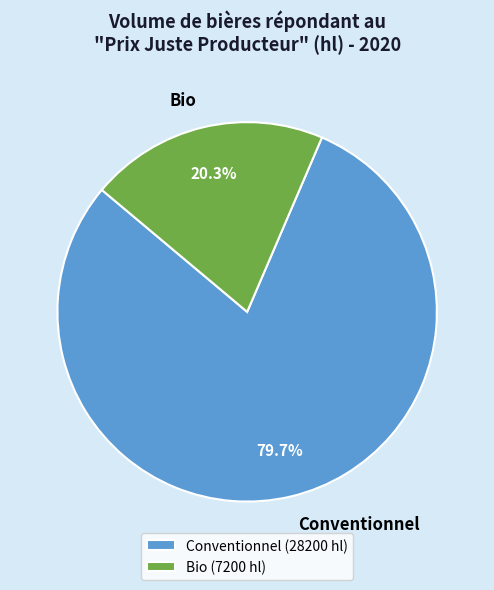

To the nearest percent, what portion does Bio represent?

20%